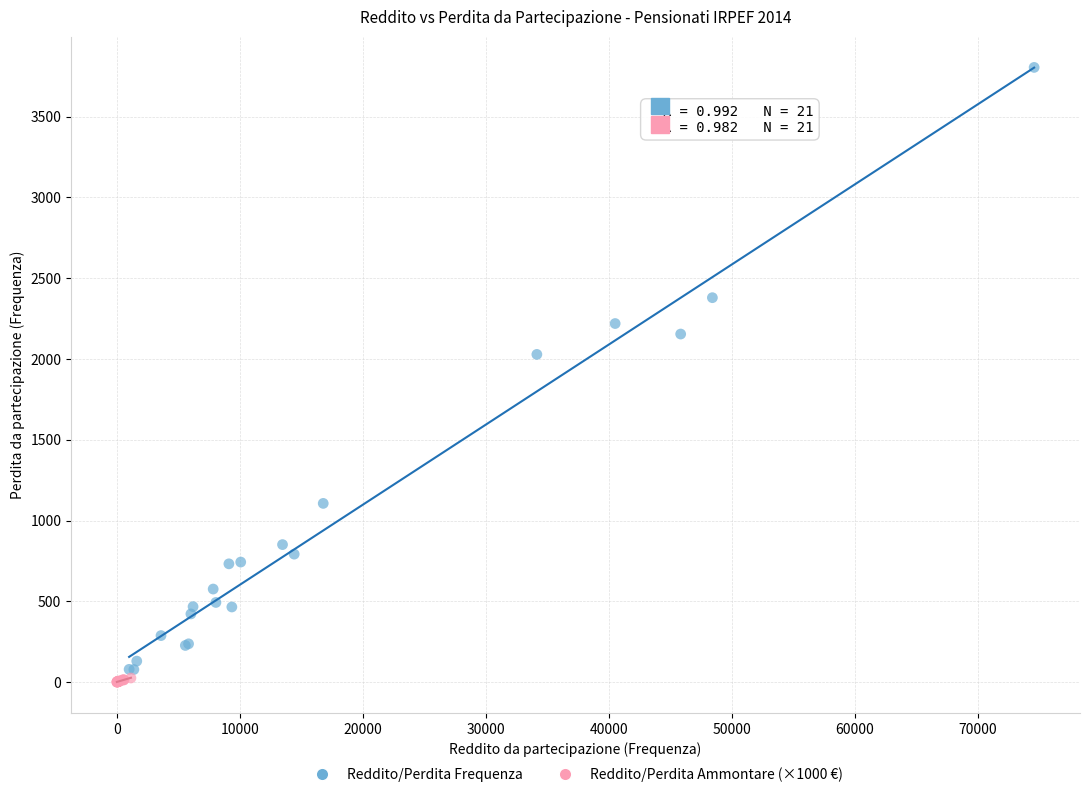

Which series has the largest Y range (max minus min)?

Reddito/Perdita Frequenza